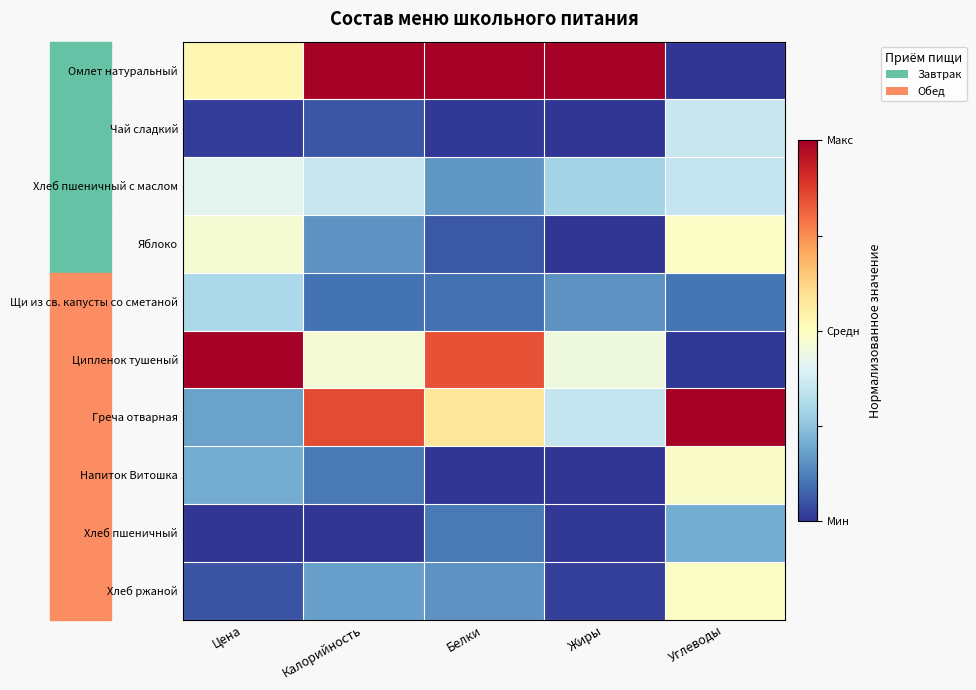

At how many categories does at least one series exceed 0?

5